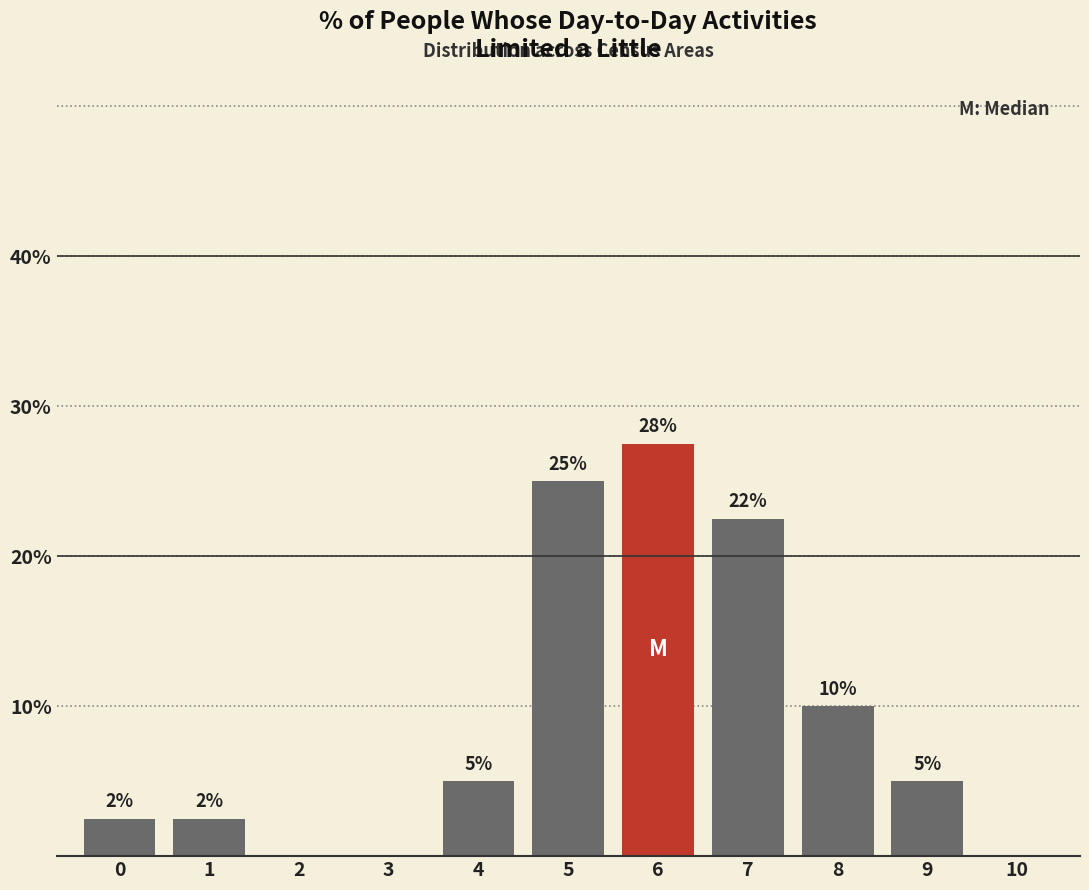

True or false: the data shows 0.0 at 2.

True